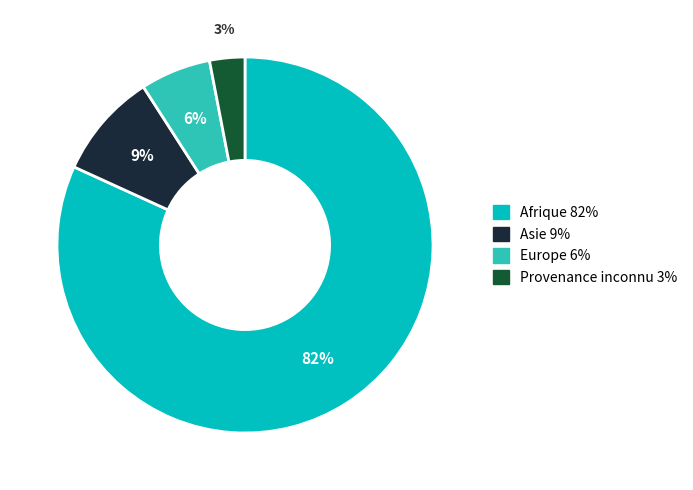

How many segments does this pie chart have?

4